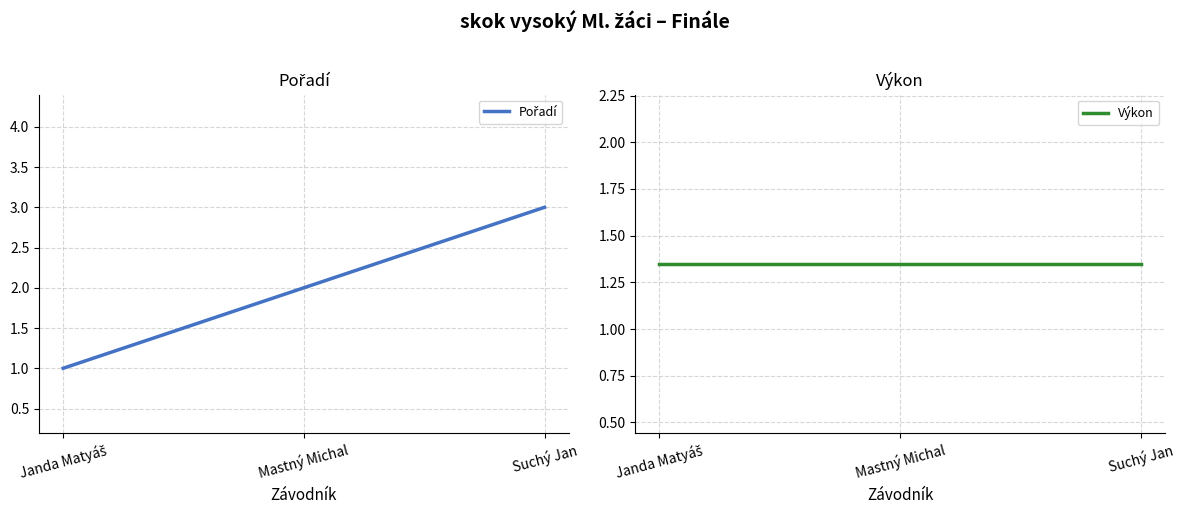

What position from the left is Suchý Jan?

3